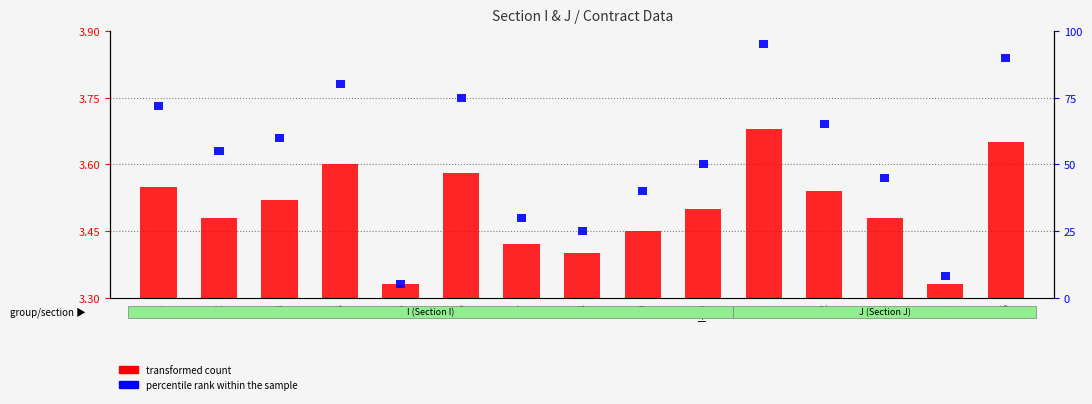

What is the difference between the second highest and minimum values in the transformed count series?

0.3